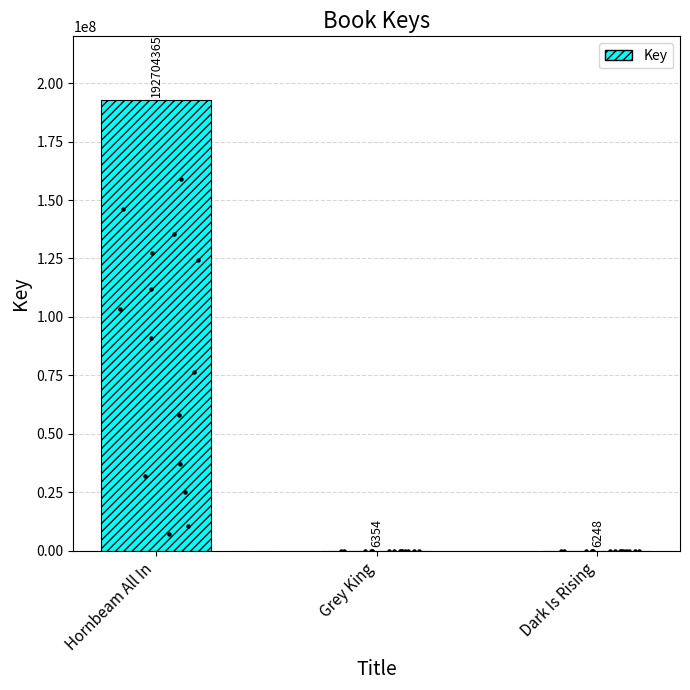

Approximately how many times larger is the value at Hornbeam All In compared to Dark Is Rising?

30842.6